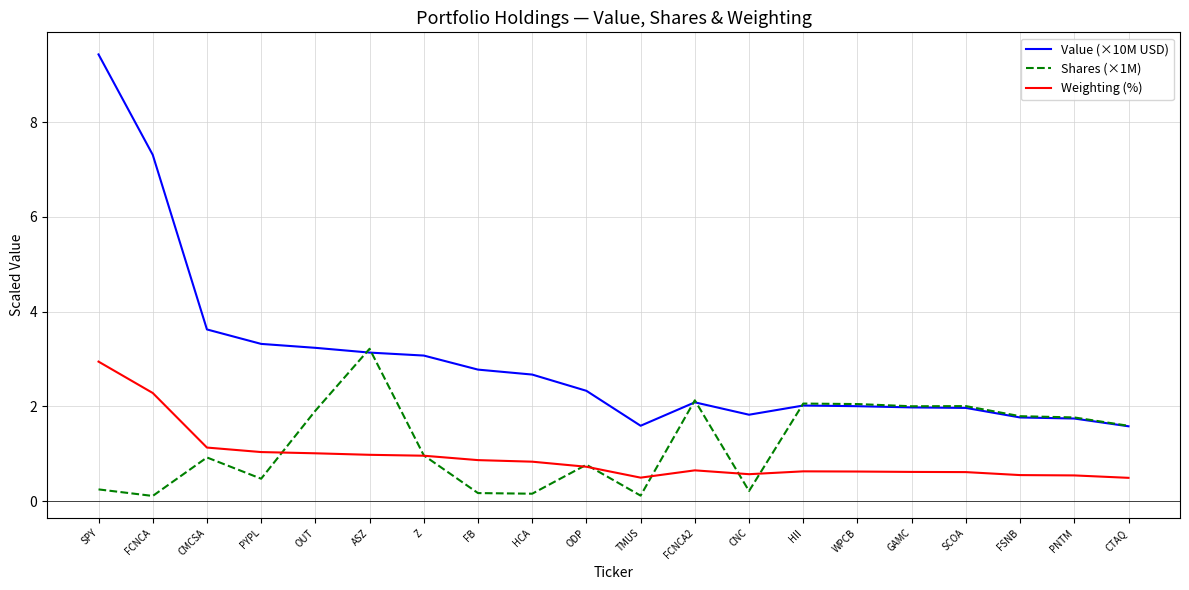

Is it true that Weighting (%) equals 0.2 at GAMC?

False